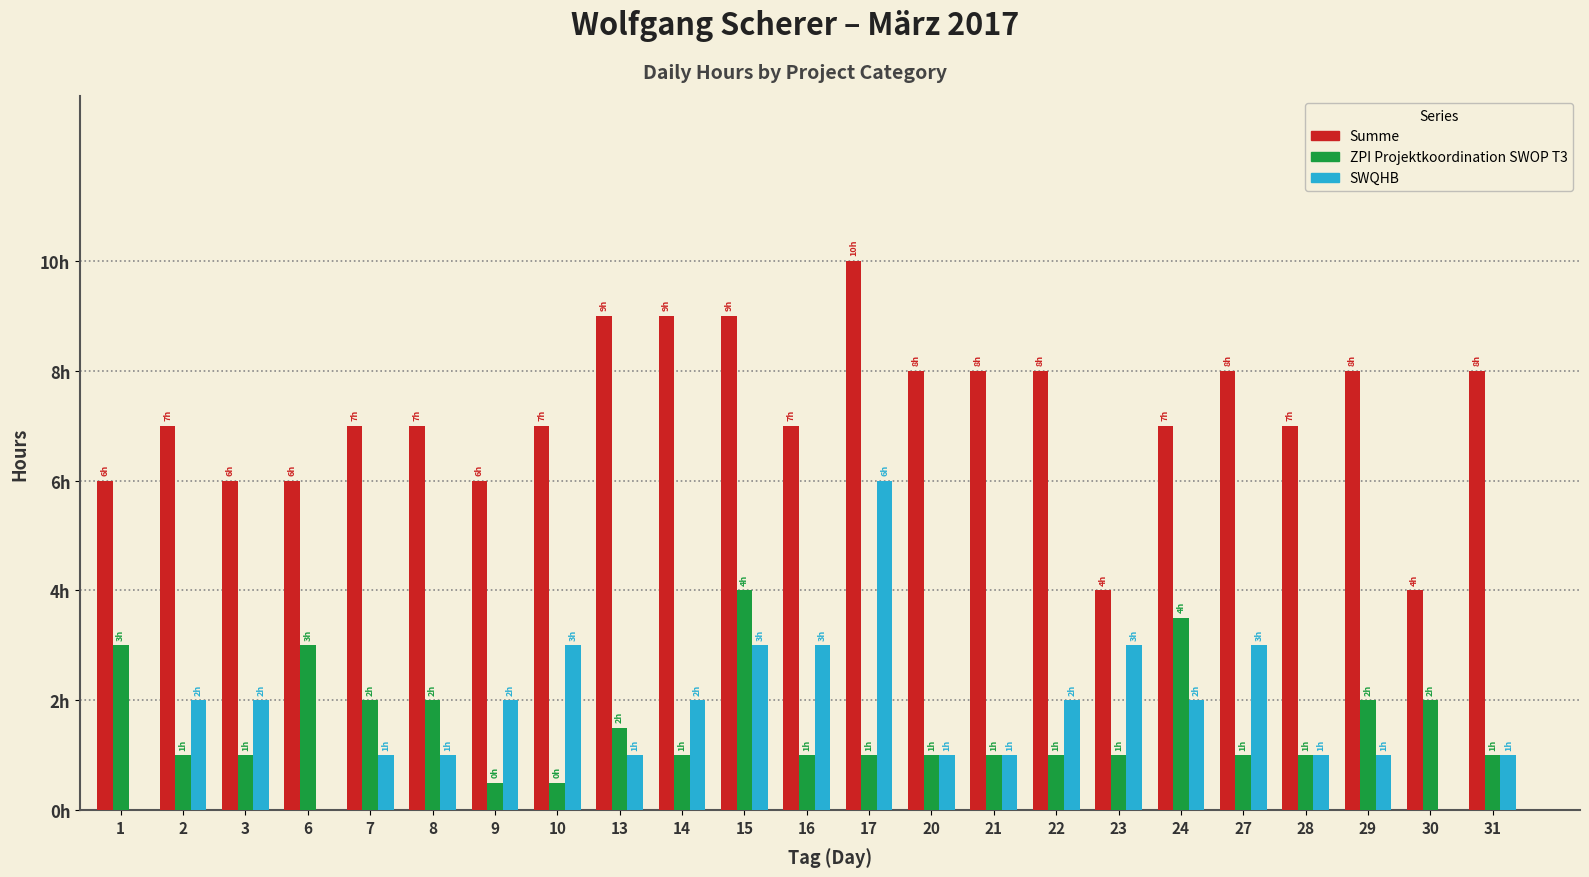

What are all the series names shown in the legend?

Summe, ZPI Projektkoordination SWOP T3, SWQHB